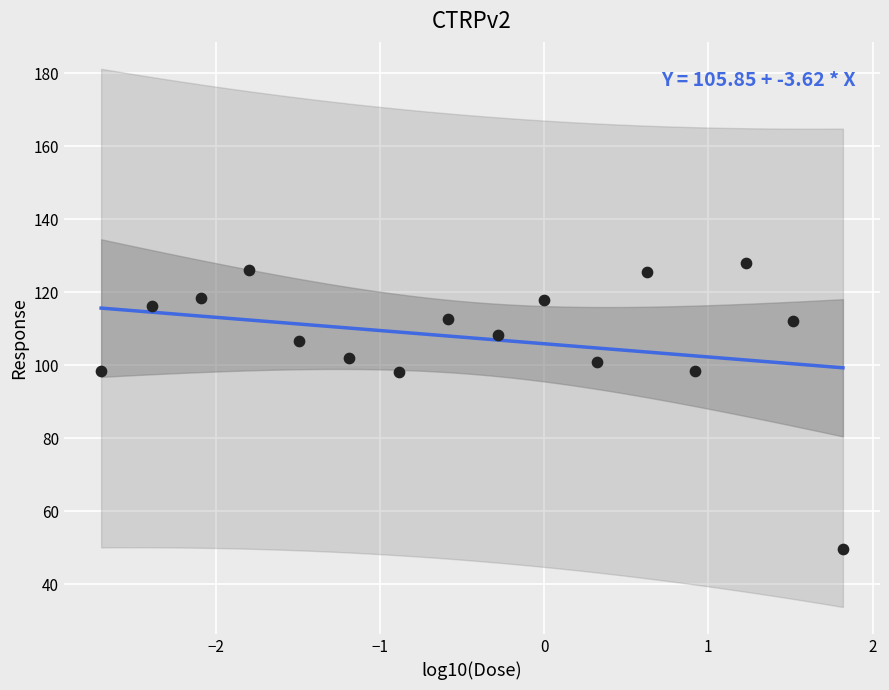

What is the range of Y values (max minus min)?

78.6